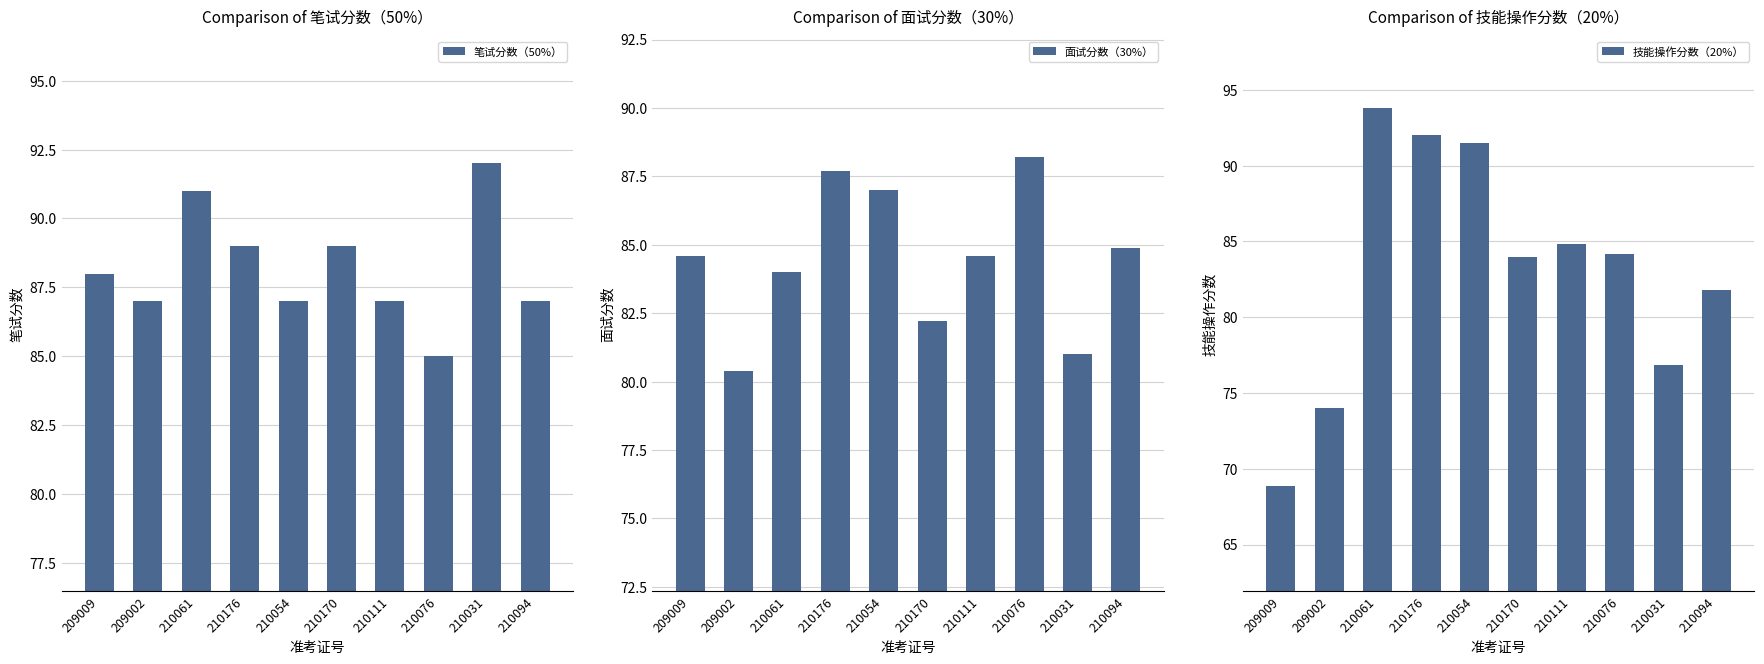

What is the difference between the highest and lowest values at 210054?

4.5